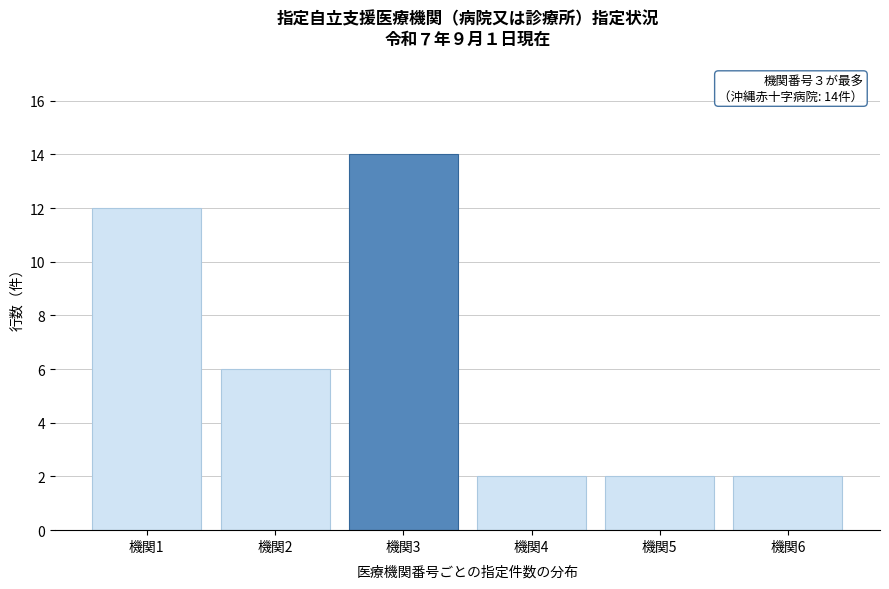

Reading left to right, transcribe all the data shown in this chart.

機関1=12	機関2=6	機関3=14	機関4=2	機関5=2	機関6=2